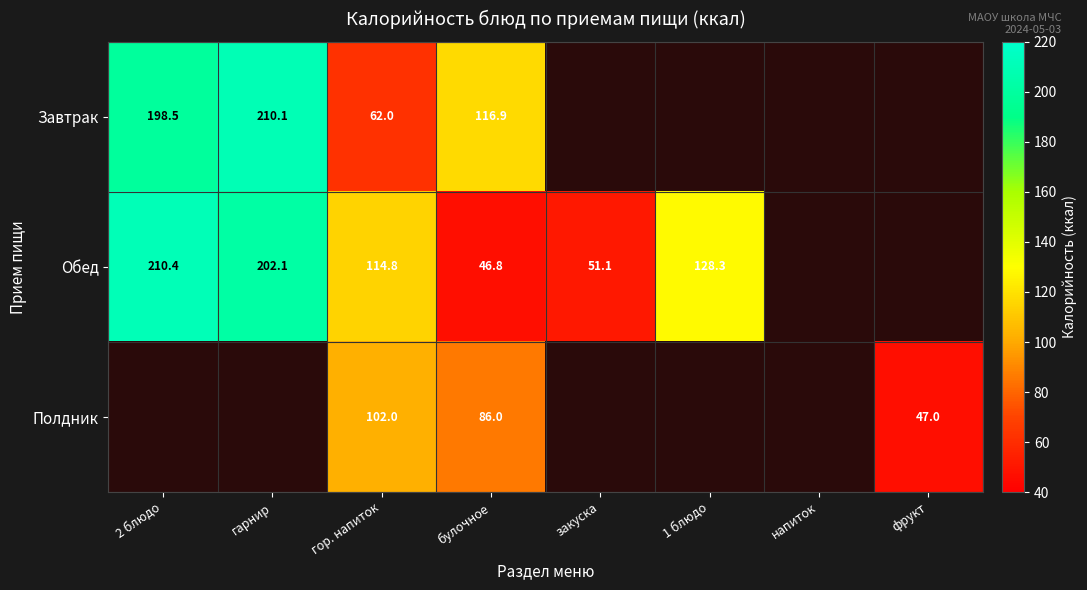

At which category is the sum across all series the highest?

гор. напиток